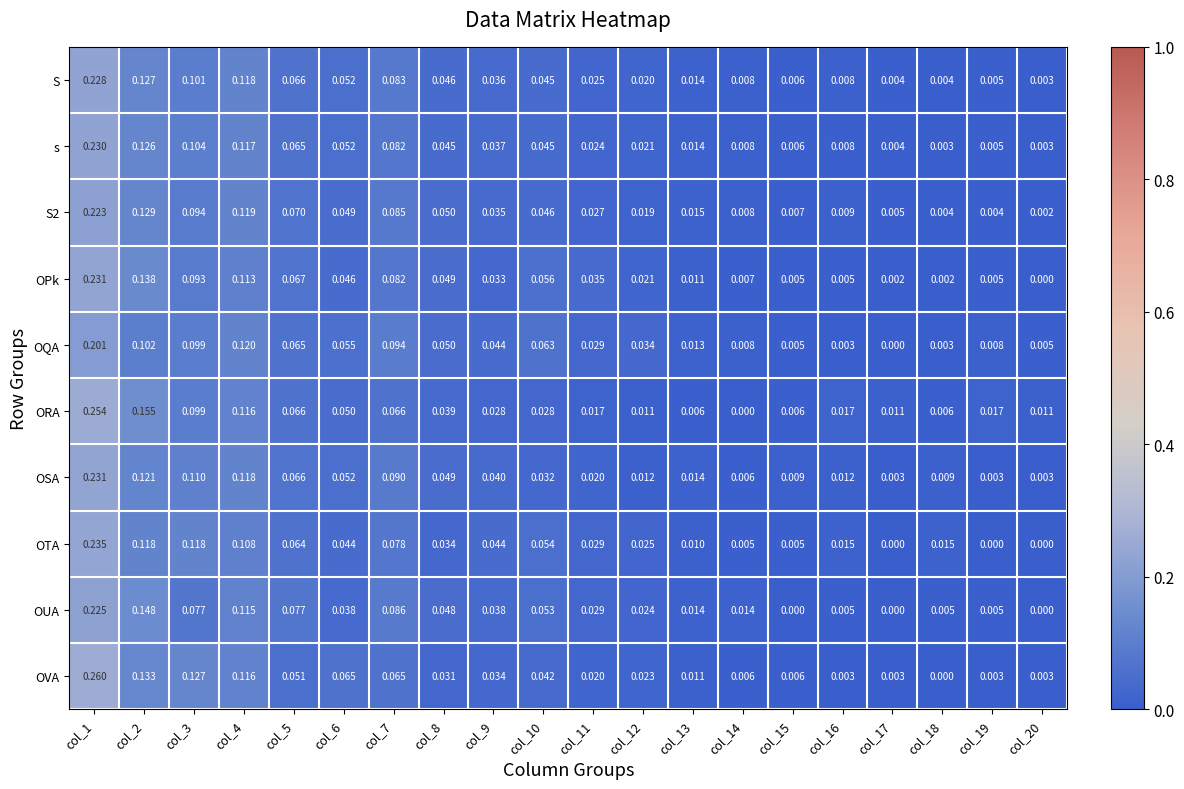

Which series has the largest range (max minus min)?

OVA